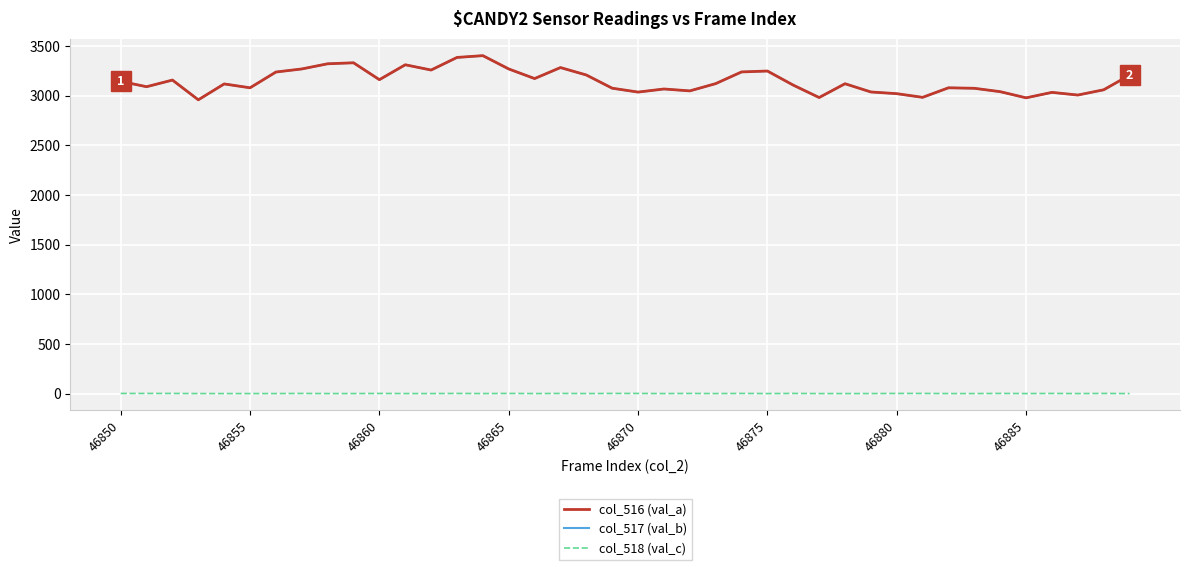

True or false: col_516 (val_a) and col_518 (val_c) intersect in this chart.

False